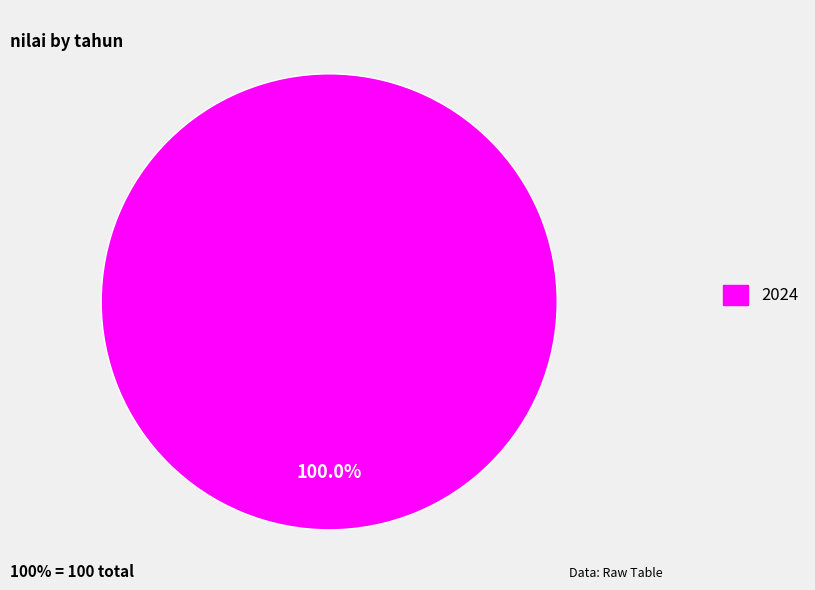

Does 2024 account for over 50% of the chart?

Yes